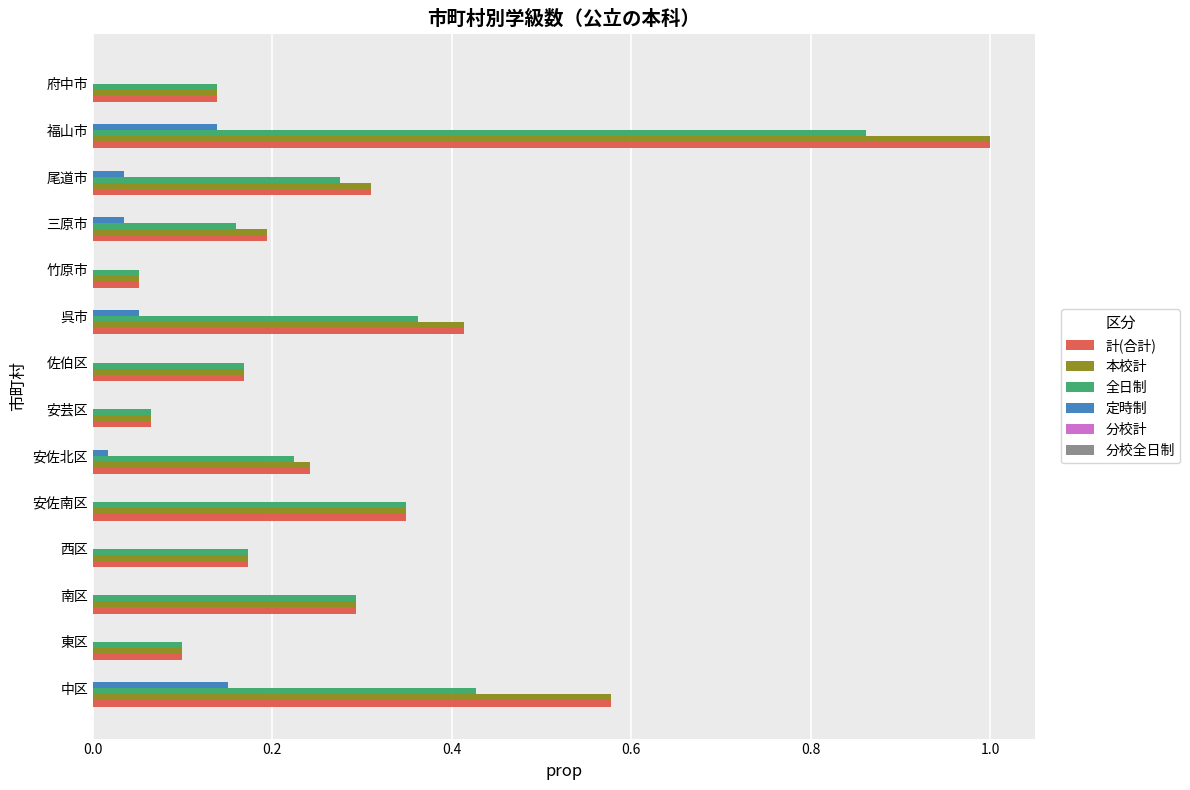

At which category is the sum across all series the highest?

福山市